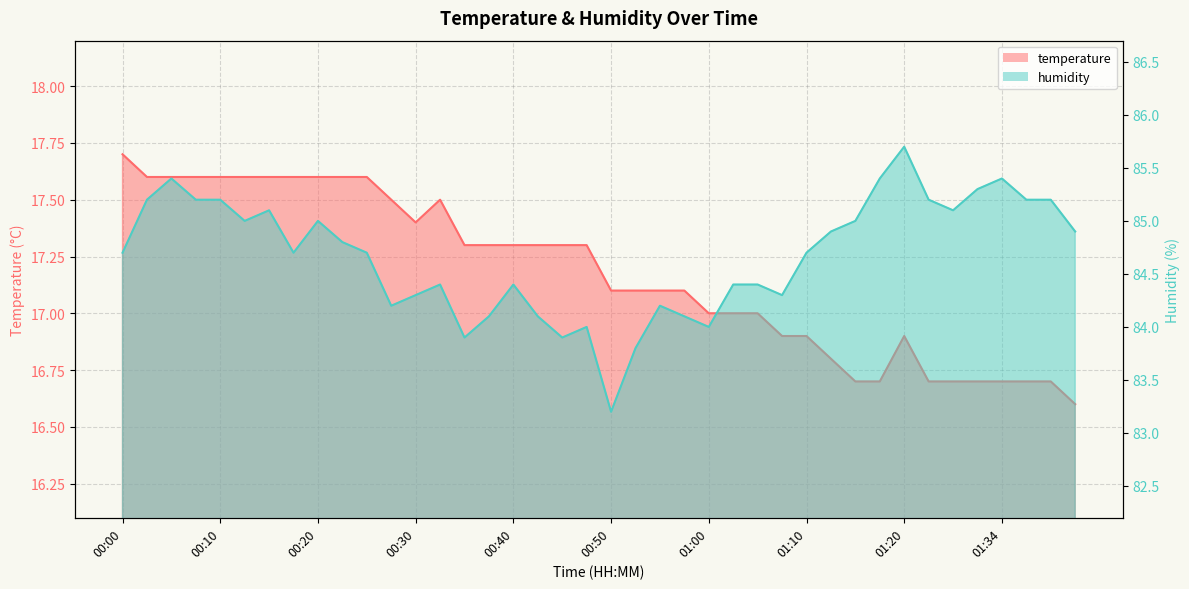

Where does the humidity series first go above 84?

00:00